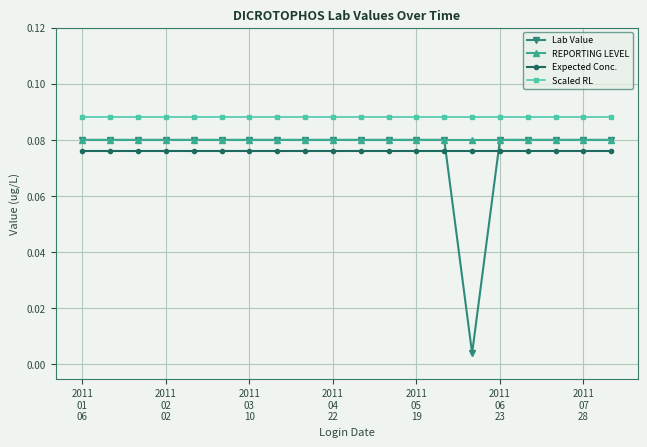

Which series has the largest range (max minus min)?

Lab Value